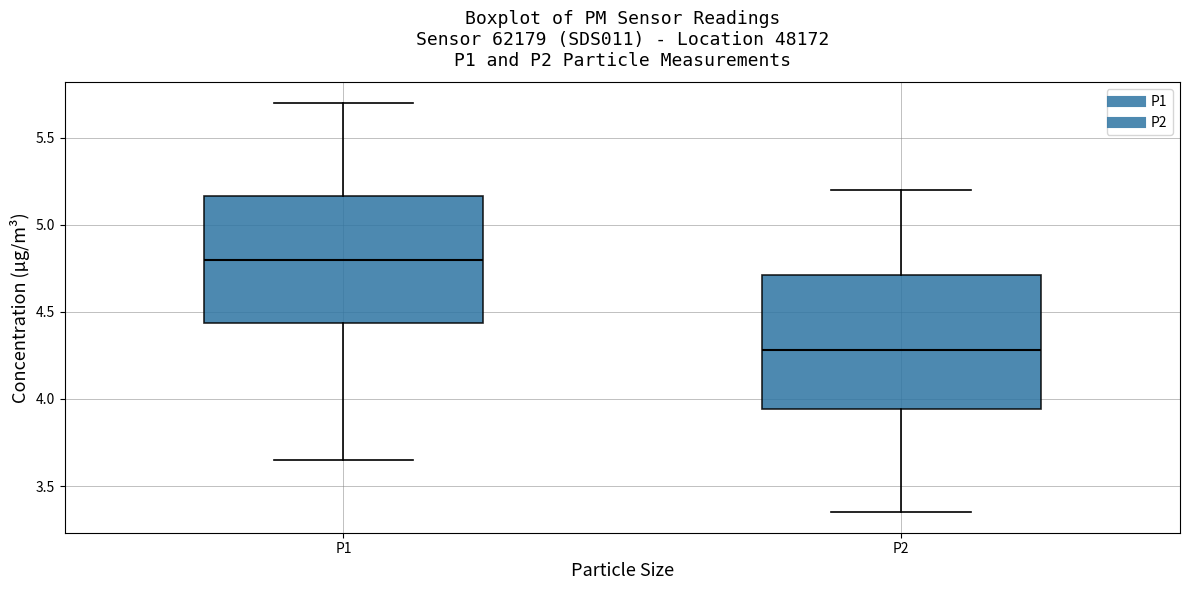

Where does the upper whisker of the box for P2 end on the y-axis? The values are not printed on the chart, so give them approximately, as read against the axis.

5.20